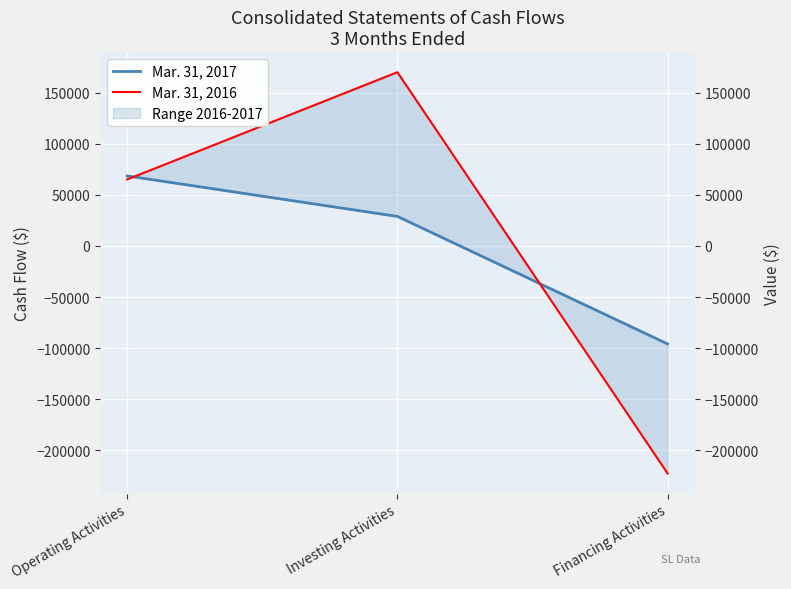

What is the sum of all Mar. 31, 2017 values?

1480